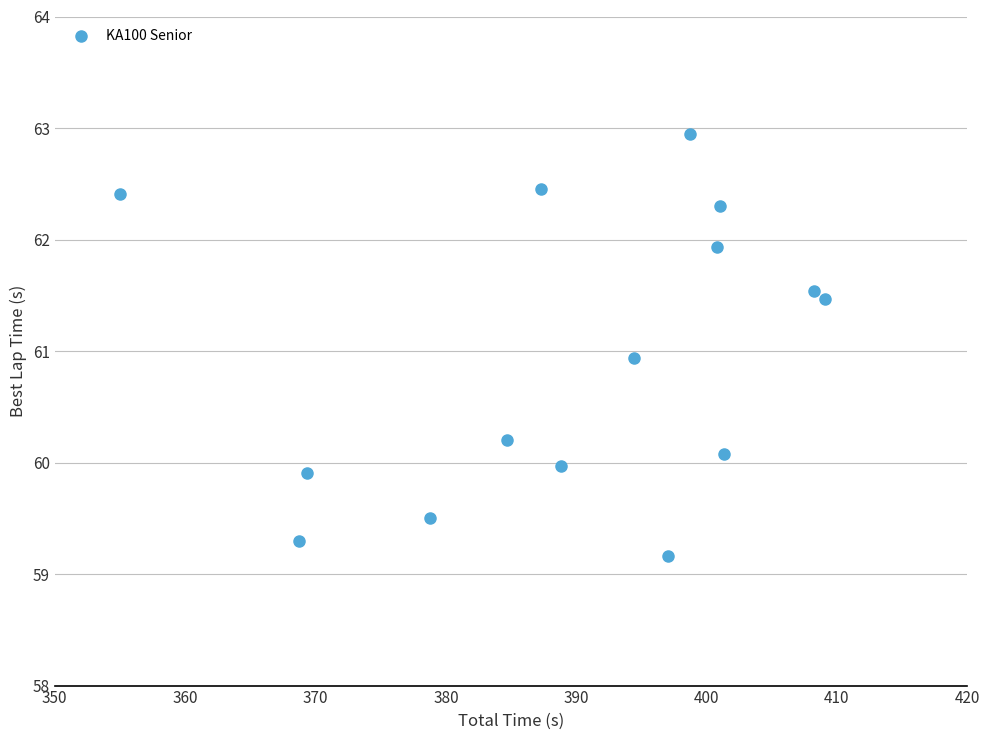

What is the range of X values (max minus min)?

54.1